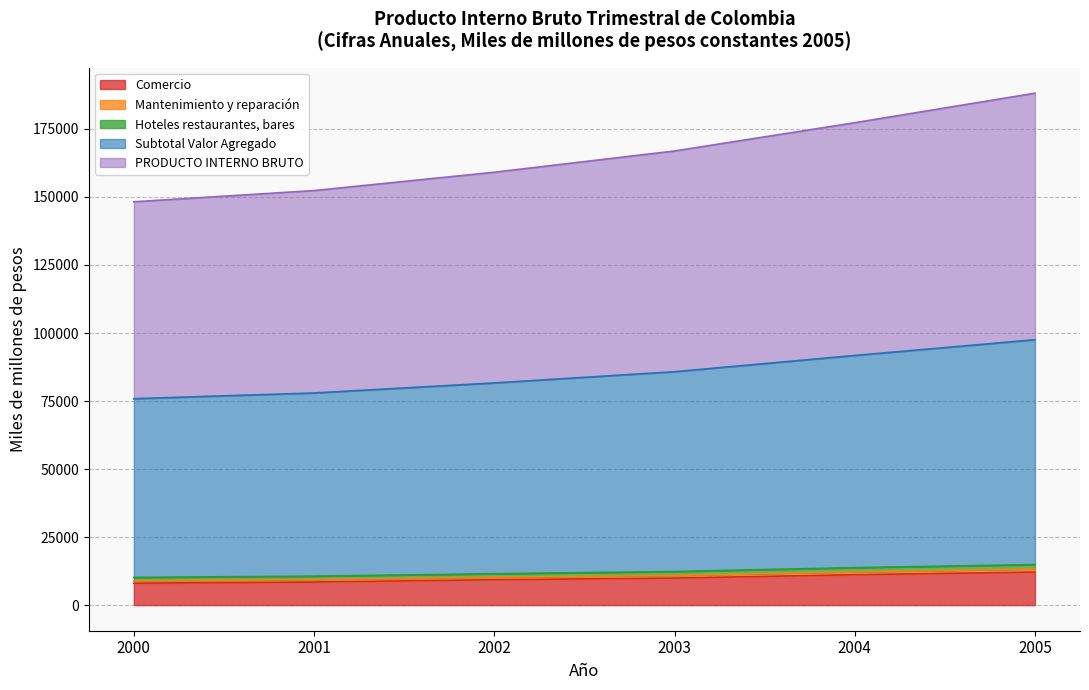

The value of Comercio at 2000 is 8057. True or false?

True